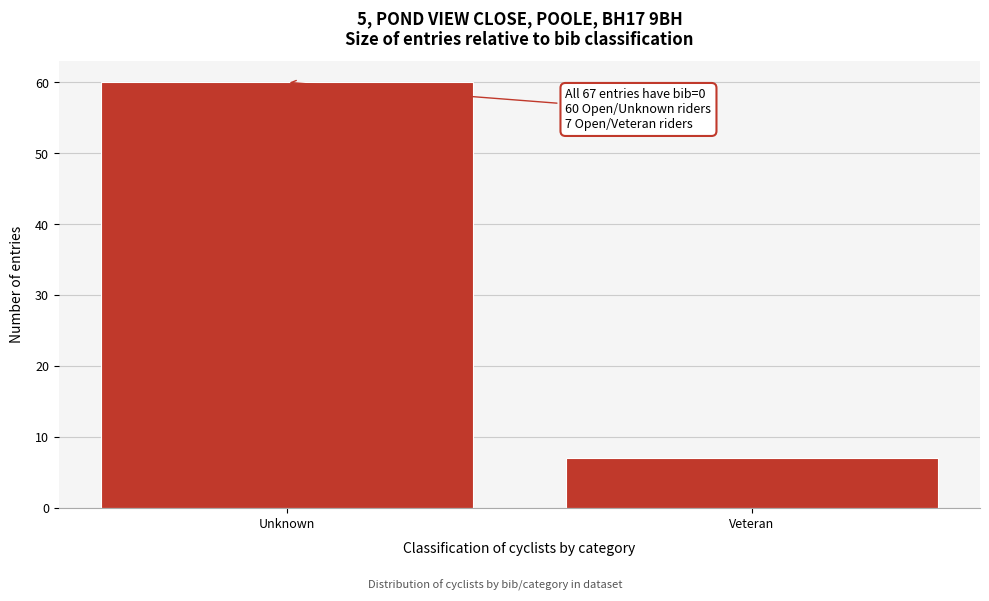

Reading left to right, extract all data points from this chart.

60	7